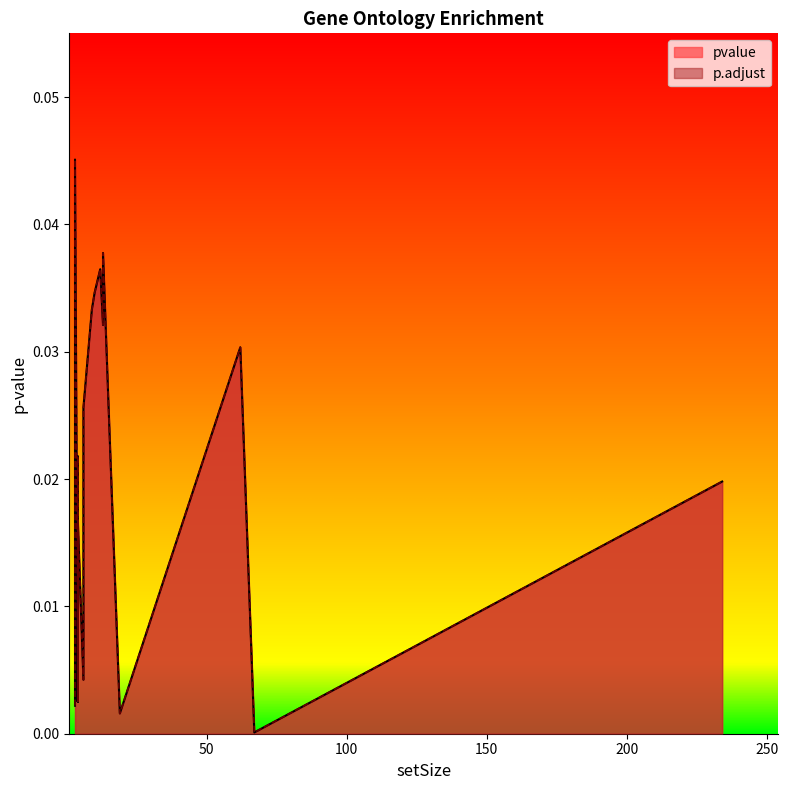

What are all the series names shown in the legend?

pvalue, p.adjust